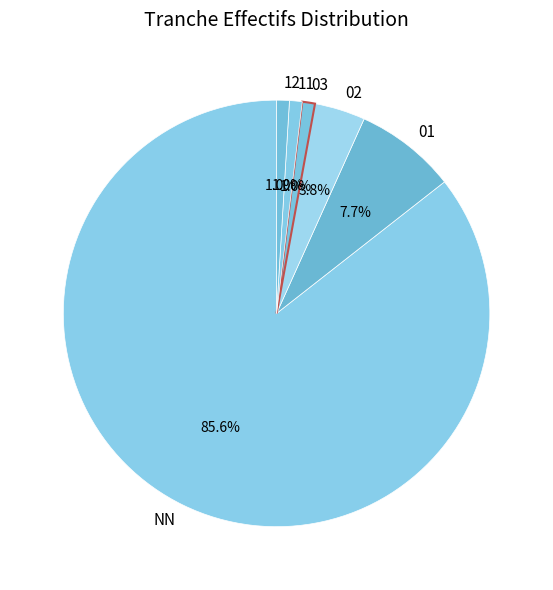

Which category accounts for the majority?

NN